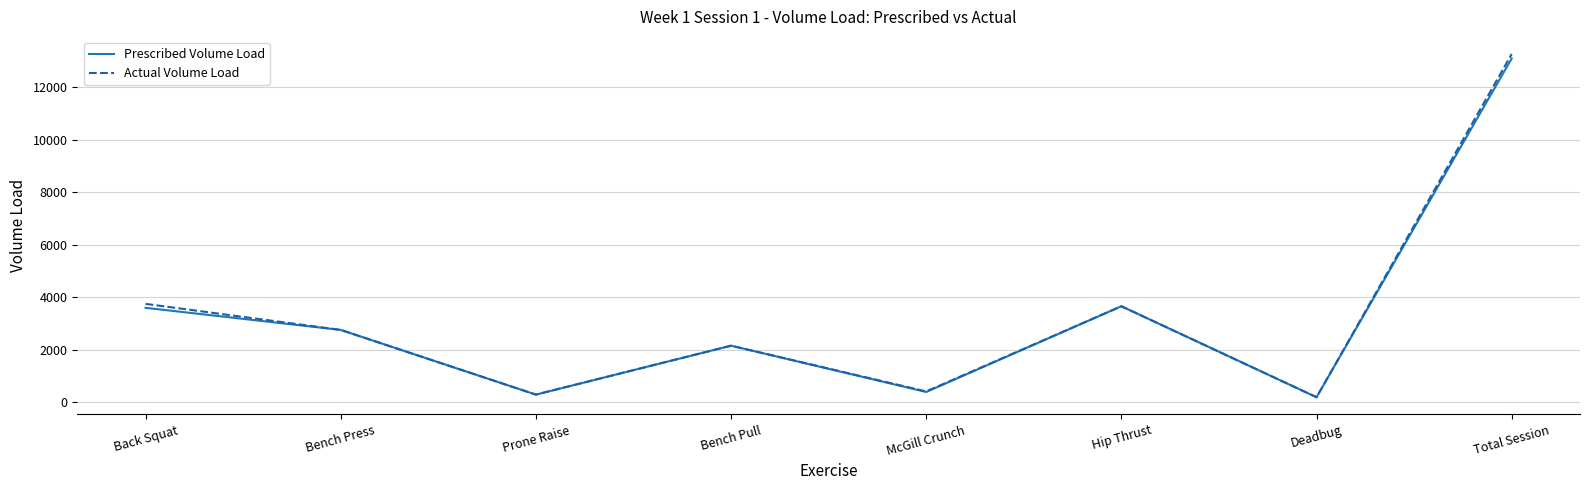

Where does the Actual Volume Load series first go above 2760?

Back Squat